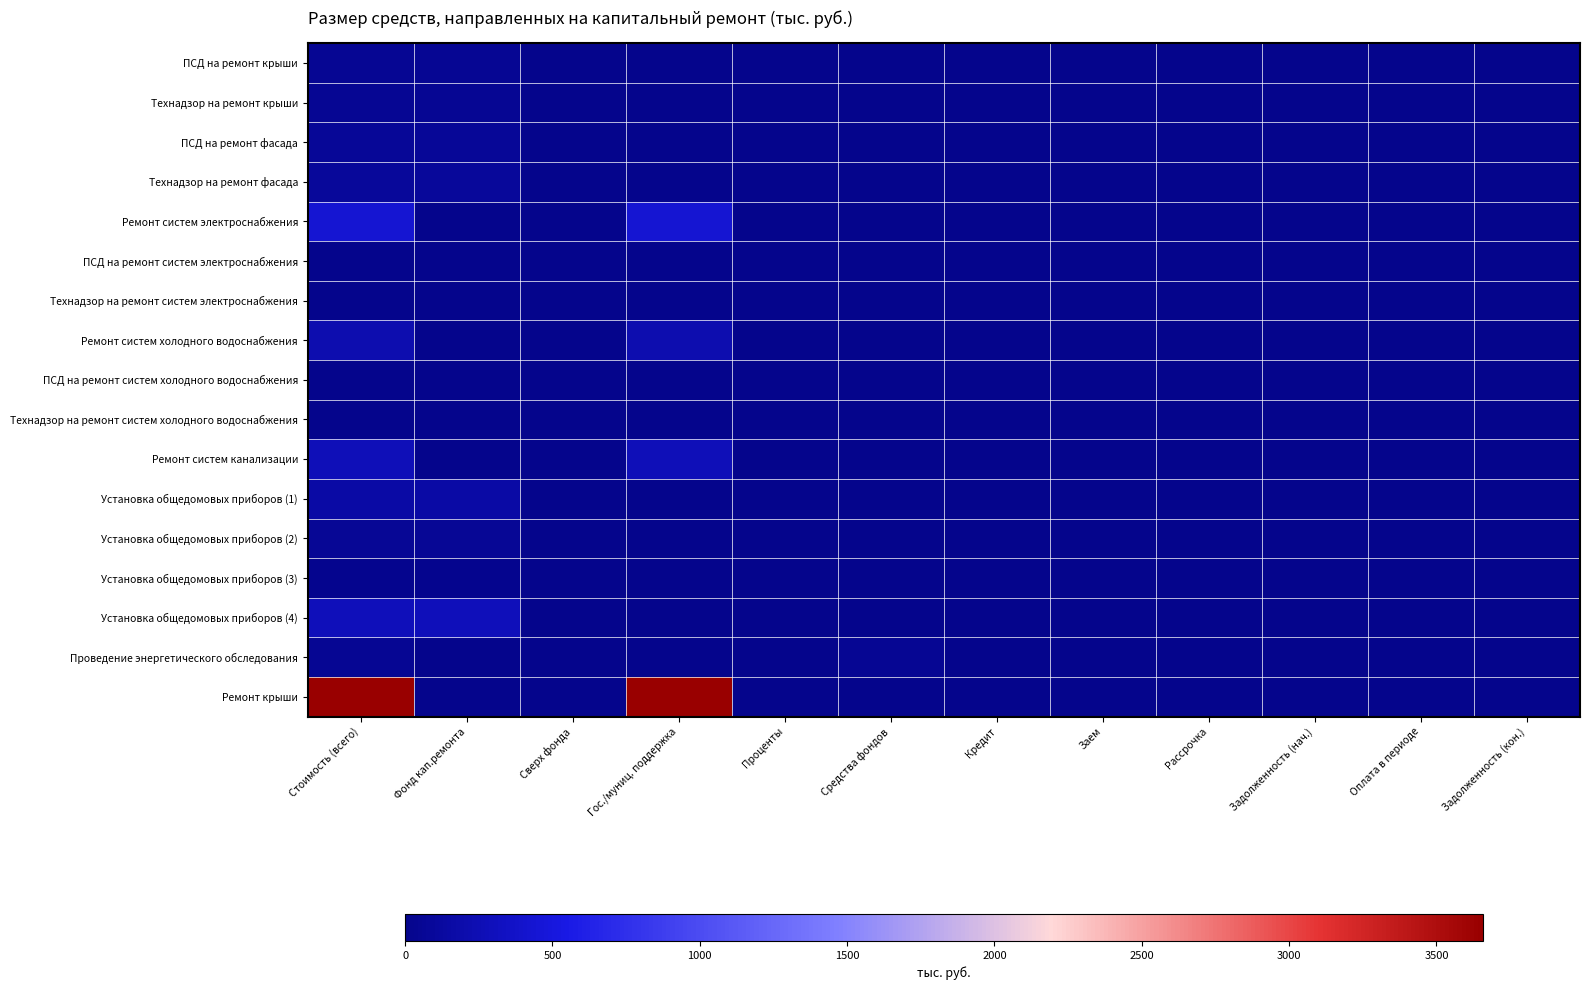

Reading left to right, extract all data points from this chart.

ПСД на ремонт крыши: Стоимость (всего)=45.3	Фонд кап.ремонта=45.3	Сверх фонда=0.0	Гос./муниц. поддержка=0.0	Проценты=0.0	Средства фондов=0.0	Кредит=0.0	Заем=0.0	Рассрочка=0.0	Задолженность (нач.)=0.0	Оплата в периоде=0.0	Задолженность (кон.)=0.0
Технадзор на ремонт крыши: Стоимость (всего)=52.4	Фонд кап.ремонта=52.4	Сверх фонда=0.0	Гос./муниц. поддержка=0.0	Проценты=0.0	Средства фондов=0.0	Кредит=0.0	Заем=0.0	Рассрочка=0.0	Задолженность (нач.)=0.0	Оплата в периоде=0.0	Задолженность (кон.)=0.0
ПСД на ремонт фасада: Стоимость (всего)=82.8	Фонд кап.ремонта=82.8	Сверх фонда=0.0	Гос./муниц. поддержка=0.0	Проценты=0.0	Средства фондов=0.0	Кредит=0.0	Заем=0.0	Рассрочка=0.0	Задолженность (нач.)=0.0	Оплата в периоде=0.0	Задолженность (кон.)=0.0
Технадзор на ремонт фасада: Стоимость (всего)=99.5	Фонд кап.ремонта=99.5	Сверх фонда=0.0	Гос./муниц. поддержка=0.0	Проценты=0.0	Средства фондов=0.0	Кредит=0.0	Заем=0.0	Рассрочка=0.0	Задолженность (нач.)=0.0	Оплата в периоде=0.0	Задолженность (кон.)=0.0
Ремонт систем электроснабжения: Стоимость (всего)=441.9	Фонд кап.ремонта=0.0	Сверх фонда=0.0	Гос./муниц. поддержка=441.9	Проценты=0.0	Средства фондов=0.0	Кредит=0.0	Заем=0.0	Рассрочка=0.0	Задолженность (нач.)=0.0	Оплата в периоде=0.0	Задолженность (кон.)=0.0
ПСД на ремонт систем электроснабжения: Стоимость (всего)=7.8	Фонд кап.ремонта=7.8	Сверх фонда=0.0	Гос./муниц. поддержка=0.0	Проценты=0.0	Средства фондов=0.0	Кредит=0.0	Заем=0.0	Рассрочка=0.0	Задолженность (нач.)=0.0	Оплата в периоде=0.0	Задолженность (кон.)=0.0
Технадзор на ремонт систем электроснабжения: Стоимость (всего)=6.3	Фонд кап.ремонта=6.3	Сверх фонда=0.0	Гос./муниц. поддержка=0.0	Проценты=0.0	Средства фондов=0.0	Кредит=0.0	Заем=0.0	Рассрочка=0.0	Задолженность (нач.)=0.0	Оплата в периоде=0.0	Задолженность (кон.)=0.0
Ремонт систем холодного водоснабжения: Стоимость (всего)=223.4	Фонд кап.ремонта=0.0	Сверх фонда=0.0	Гос./муниц. поддержка=223.4	Проценты=0.0	Средства фондов=0.0	Кредит=0.0	Заем=0.0	Рассрочка=0.0	Задолженность (нач.)=0.0	Оплата в периоде=0.0	Задолженность (кон.)=0.0
ПСД на ремонт систем холодного водоснабжения: Стоимость (всего)=2.6	Фонд кап.ремонта=0.0	Сверх фонда=0.0	Гос./муниц. поддержка=0.0	Проценты=0.0	Средства фондов=2.6	Кредит=0.0	Заем=0.0	Рассрочка=0.0	Задолженность (нач.)=0.0	Оплата в периоде=0.0	Задолженность (кон.)=0.0
Технадзор на ремонт систем холодного водоснабжения: Стоимость (всего)=3.2	Фонд кап.ремонта=3.2	Сверх фонда=0.0	Гос./муниц. поддержка=0.0	Проценты=0.0	Средства фондов=0.0	Кредит=0.0	Заем=0.0	Рассрочка=0.0	Задолженность (нач.)=0.0	Оплата в периоде=0.0	Задолженность (кон.)=0.0
Ремонт систем канализации: Стоимость (всего)=277.4	Фонд кап.ремонта=0.0	Сверх фонда=0.0	Гос./муниц. поддержка=277.4	Проценты=0.0	Средства фондов=0.0	Кредит=0.0	Заем=0.0	Рассрочка=0.0	Задолженность (нач.)=0.0	Оплата в периоде=0.0	Задолженность (кон.)=0.0
Установка общедомовых приборов (1): Стоимость (всего)=161.6	Фонд кап.ремонта=161.6	Сверх фонда=0.0	Гос./муниц. поддержка=0.0	Проценты=0.0	Средства фондов=0.0	Кредит=0.0	Заем=0.0	Рассрочка=0.0	Задолженность (нач.)=0.0	Оплата в периоде=0.0	Задолженность (кон.)=0.0
Установка общедомовых приборов (2): Стоимость (всего)=58.6	Фонд кап.ремонта=58.6	Сверх фонда=0.0	Гос./муниц. поддержка=0.0	Проценты=0.0	Средства фондов=0.0	Кредит=0.0	Заем=0.0	Рассрочка=0.0	Задолженность (нач.)=0.0	Оплата в периоде=0.0	Задолженность (кон.)=0.0
Установка общедомовых приборов (3): Стоимость (всего)=20.8	Фонд кап.ремонта=20.8	Сверх фонда=0.0	Гос./муниц. поддержка=0.0	Проценты=0.0	Средства фондов=0.0	Кредит=0.0	Заем=0.0	Рассрочка=0.0	Задолженность (нач.)=0.0	Оплата в периоде=0.0	Задолженность (кон.)=0.0
Установка общедомовых приборов (4): Стоимость (всего)=293.2	Фонд кап.ремонта=293.2	Сверх фонда=0.0	Гос./муниц. поддержка=0.0	Проценты=0.0	Средства фондов=0.0	Кредит=0.0	Заем=0.0	Рассрочка=0.0	Задолженность (нач.)=0.0	Оплата в периоде=0.0	Задолженность (кон.)=0.0
Проведение энергетического обследования: Стоимость (всего)=45.2	Фонд кап.ремонта=0.0	Сверх фонда=0.0	Гос./муниц. поддержка=0.0	Проценты=0.0	Средства фондов=45.2	Кредит=0.0	Заем=0.0	Рассрочка=0.0	Задолженность (нач.)=0.0	Оплата в периоде=0.0	Задолженность (кон.)=0.0
Ремонт крыши: Стоимость (всего)=3656.7	Фонд кап.ремонта=0.0	Сверх фонда=0.0	Гос./муниц. поддержка=3656.7	Проценты=0.0	Средства фондов=0.0	Кредит=0.0	Заем=0.0	Рассрочка=0.0	Задолженность (нач.)=0.0	Оплата в периоде=0.0	Задолженность (кон.)=0.0